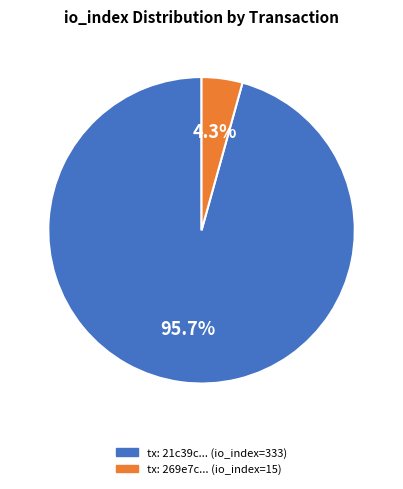

How many slices are in this pie chart?

2